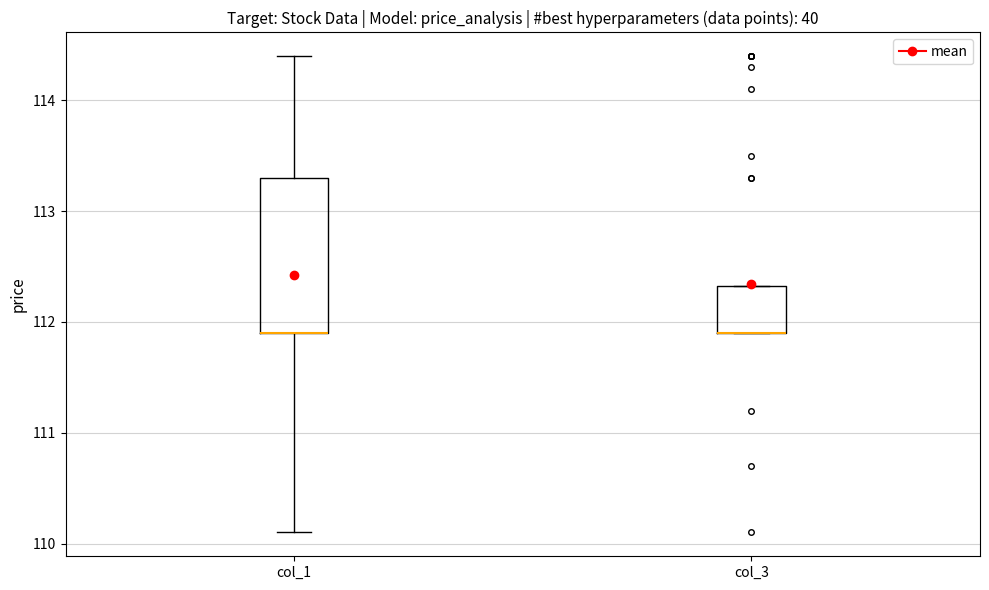

Comparing the boxes themselves (not the whiskers), which one is the tallest?

col_1